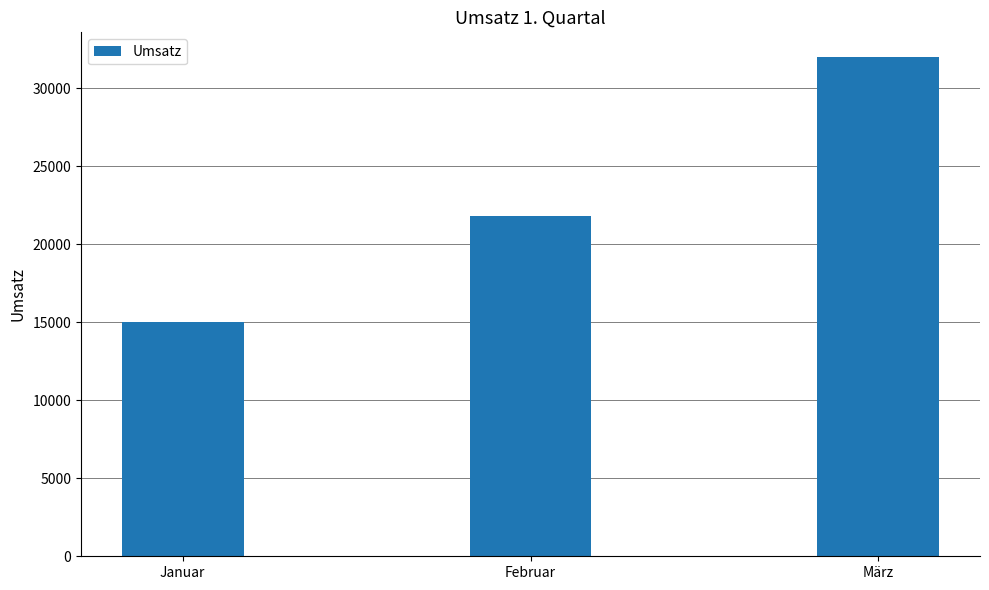

How many bars are there in total?

3